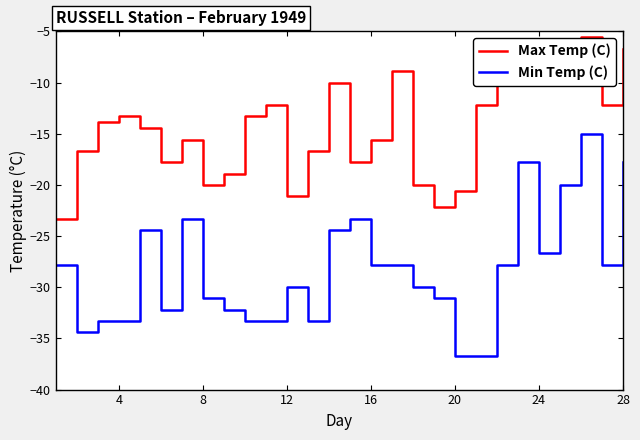

What is the difference between the second highest and second lowest values in the Max Temp (C) series?

15.5